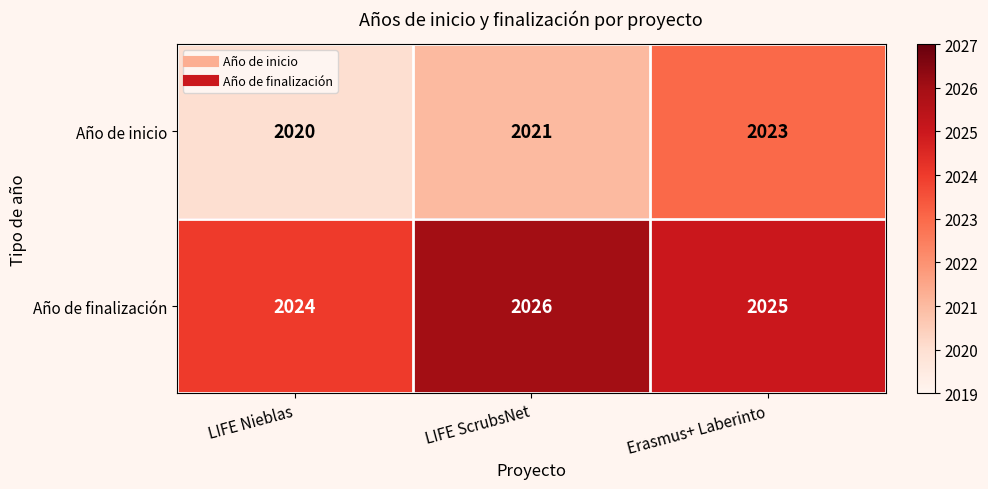

Is it true that Año de finalización equals 3267 at Erasmus+ Laberinto?

False